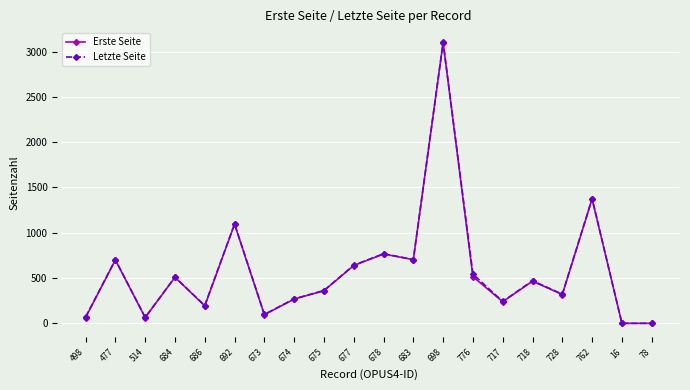

Where is Erste Seite nearest to the value 1549?

762